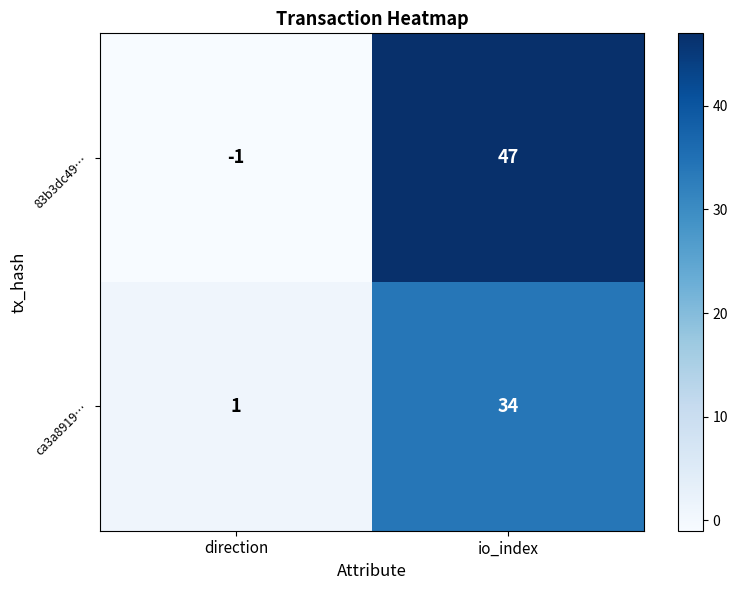

Reading left to right, extract all data points from this chart.

83b3dc49…: direction=-1	io_index=47
ca3a8919…: direction=1	io_index=34